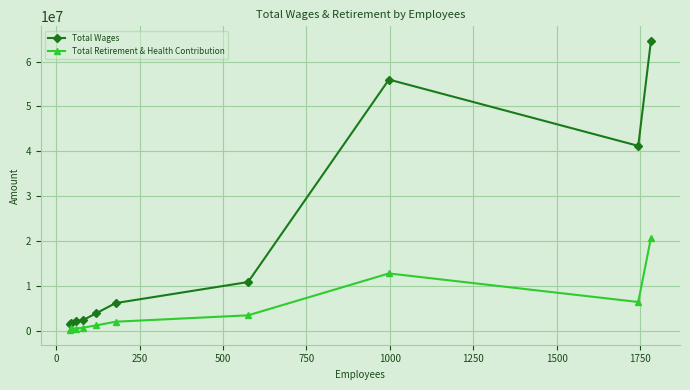

List the series in order of their overall mean, lowest first.

Total Retirement & Health Contribution, Total Wages